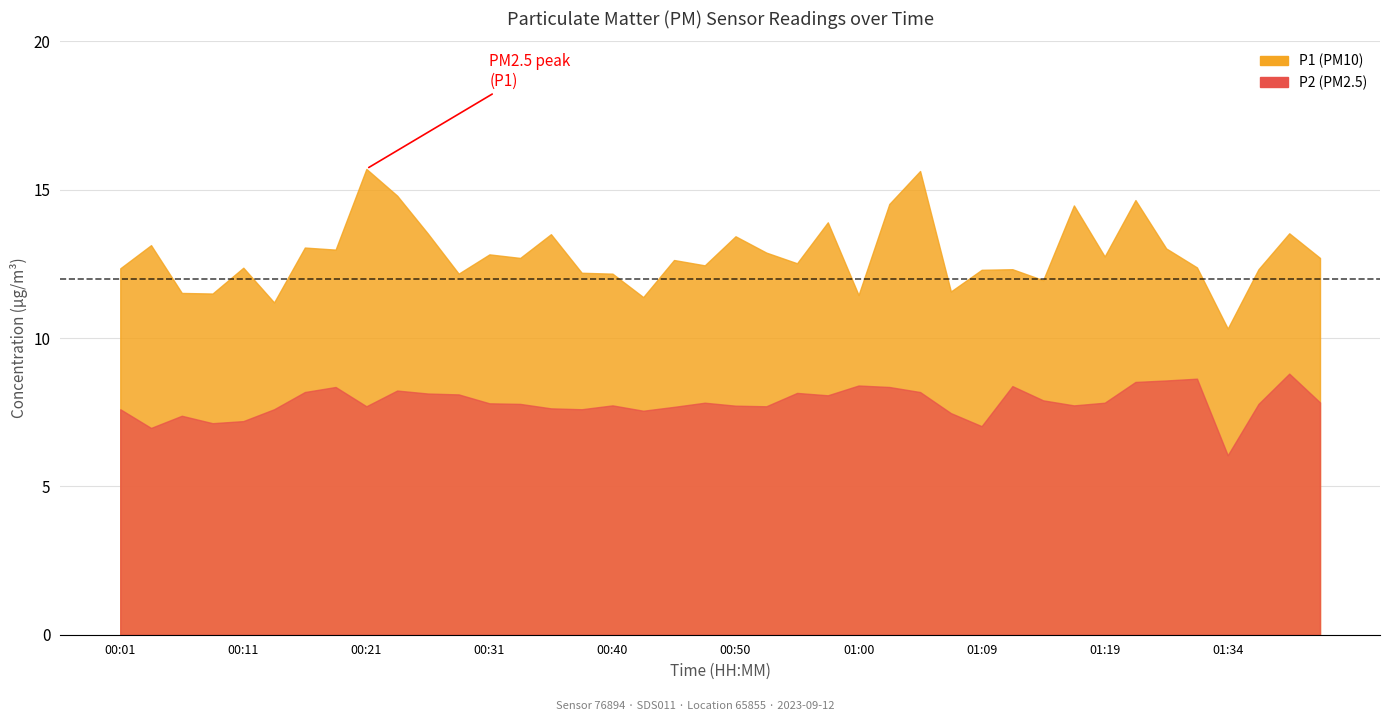

Where does the P2 series first go above 7?

00:01